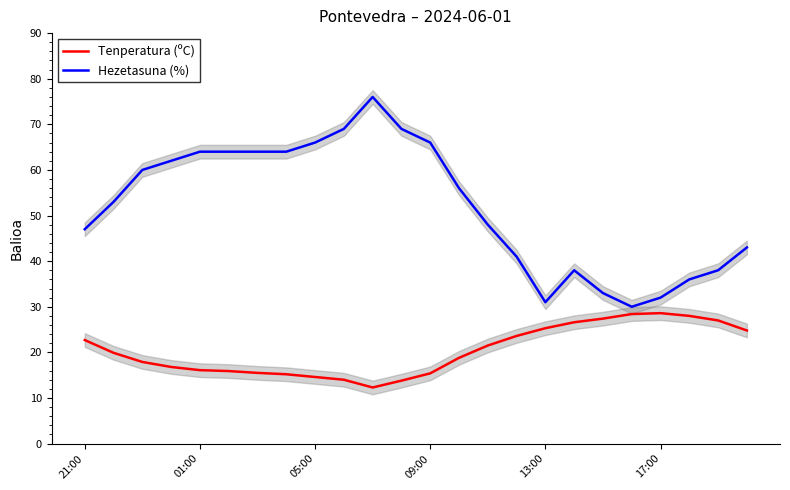

True or false: Tenperatura (ºC) has a value of 28.6 at 17:00.

True